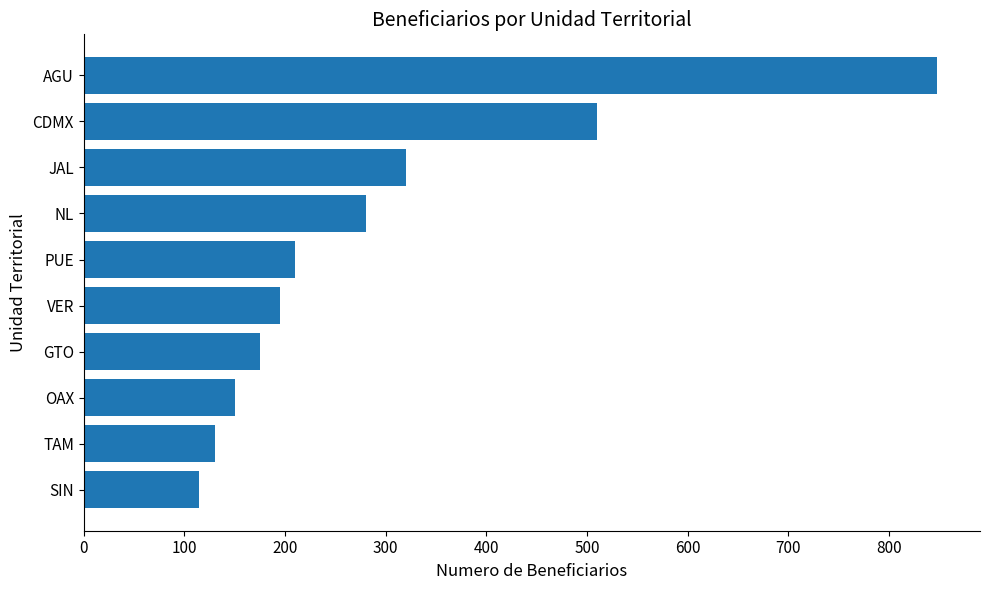

Does the chart contain stacked bars?

No